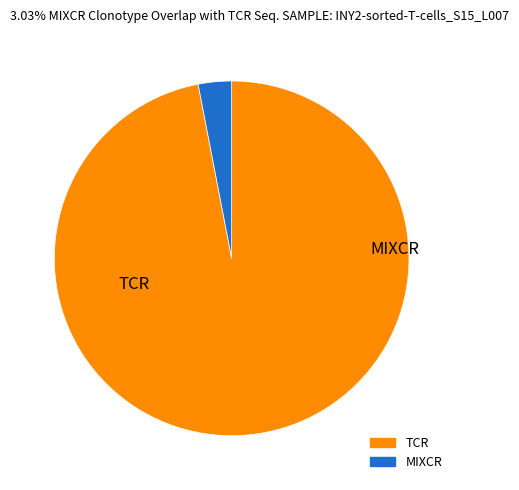

Is there any slice that represents more than half of the pie?

Yes